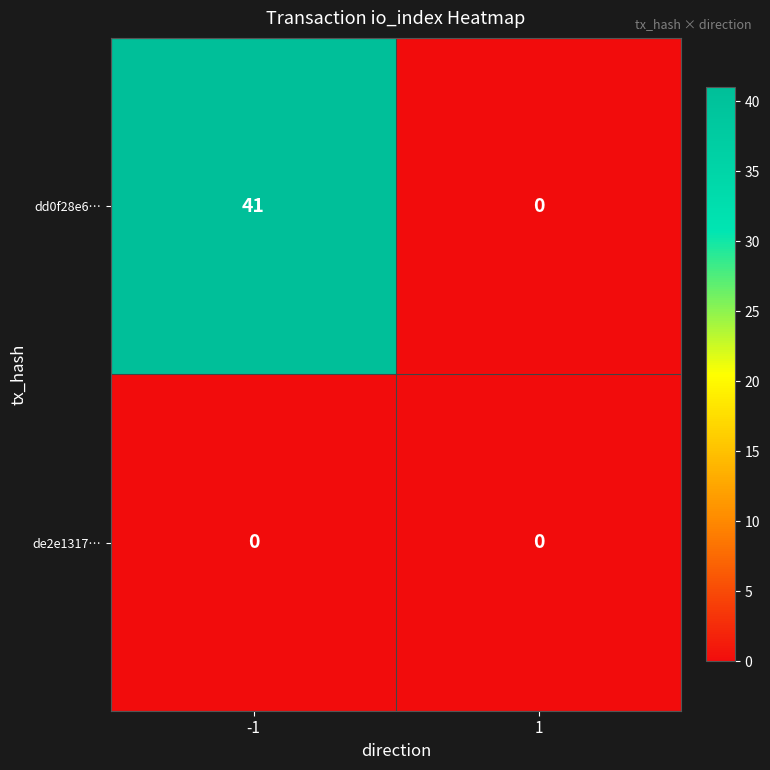

Which series has the widest spread of values?

dd0f28e6…